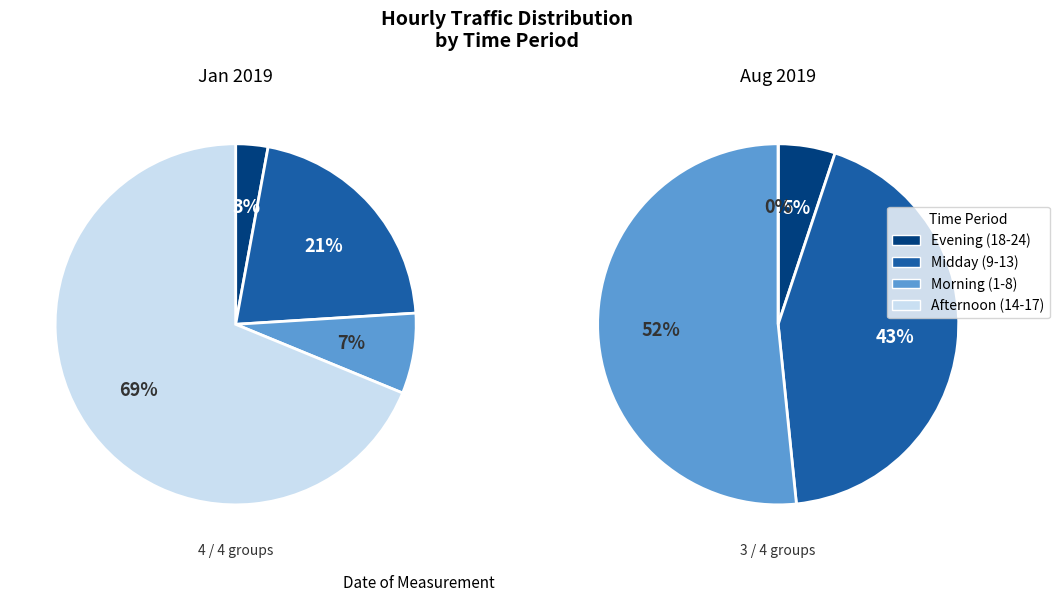

Is the sum of 5 and 13 greater than half?

No